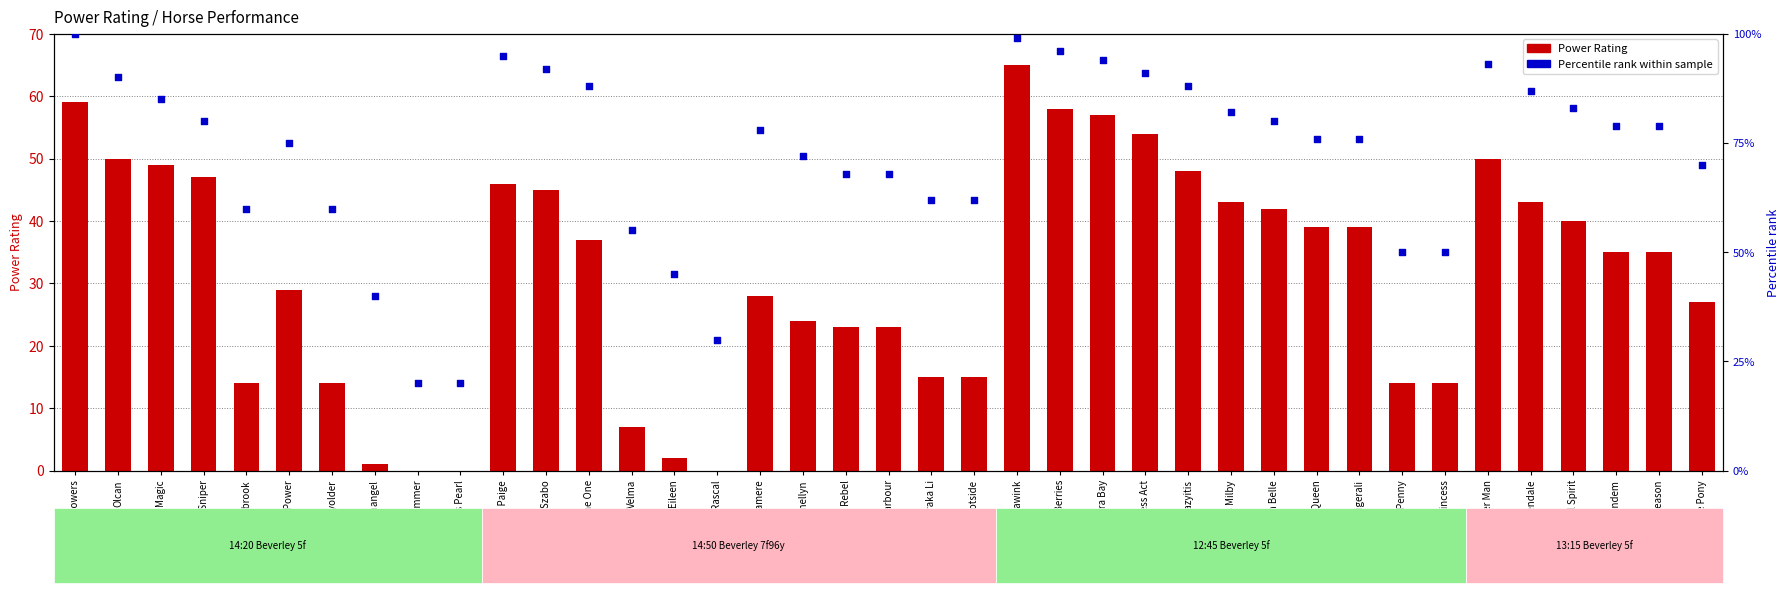

Which series contains the highest Y value?

Percentile rank within sample